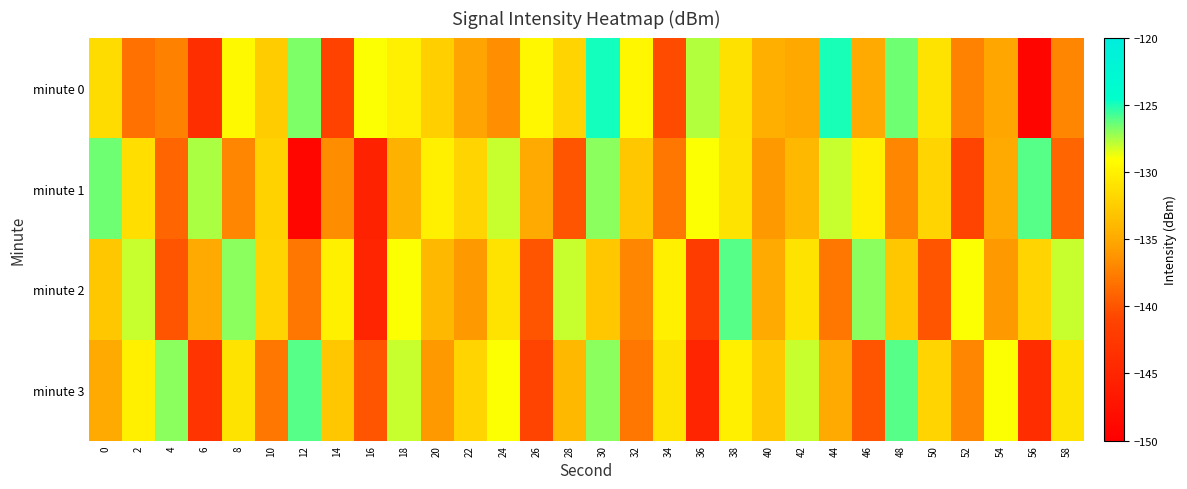

List the series in order of their peak value, lowest first.

minute 1, minute 2, minute 3, minute 0